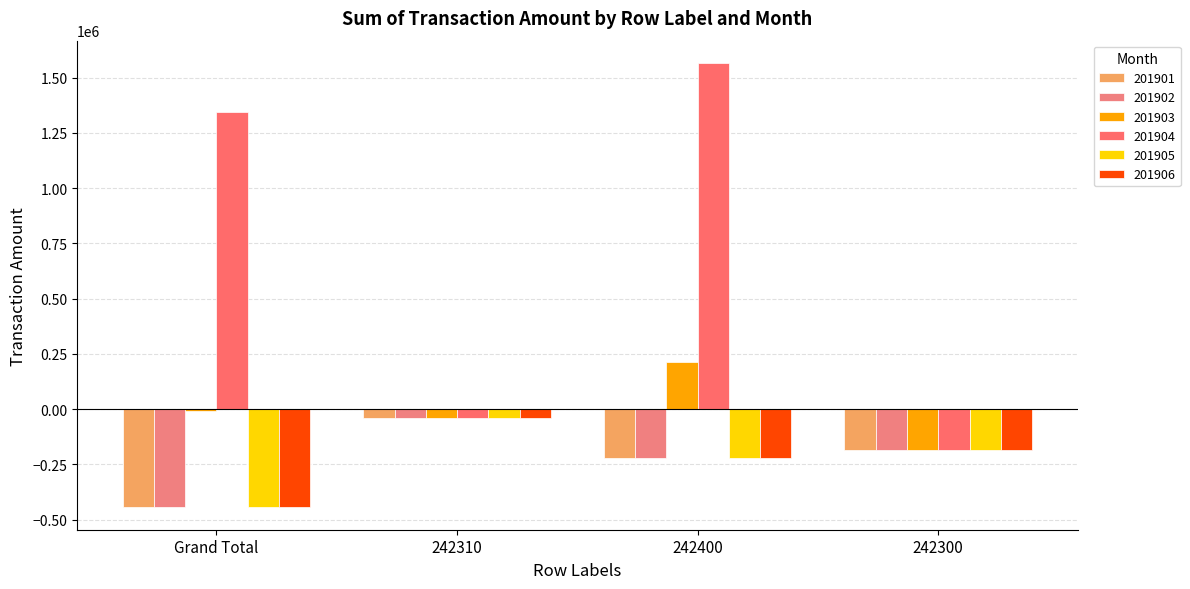

Which series has the largest total across all categories?

201904